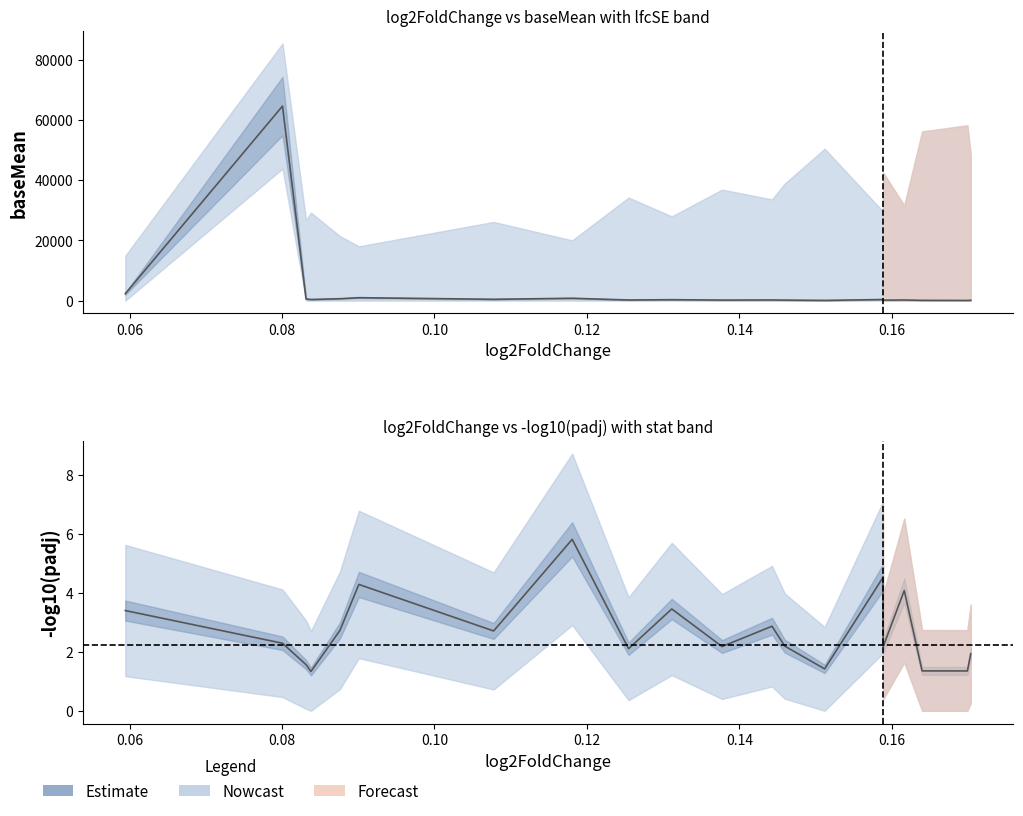

What is the difference between the highest and lowest values at 16?

220.8